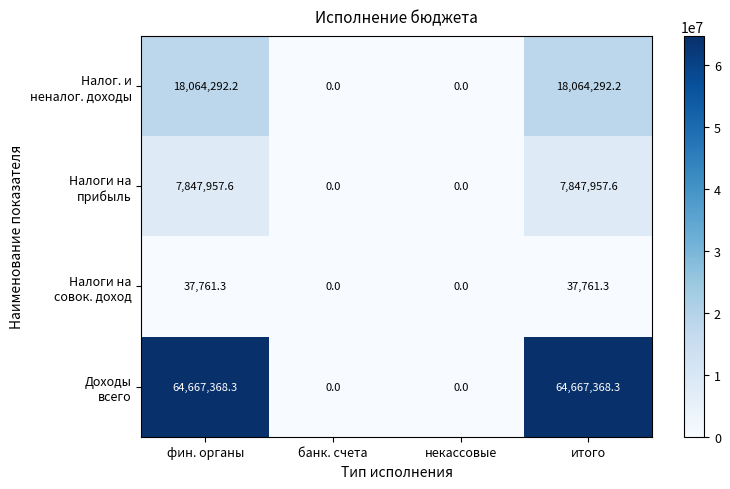

How many data points does each series have?

4